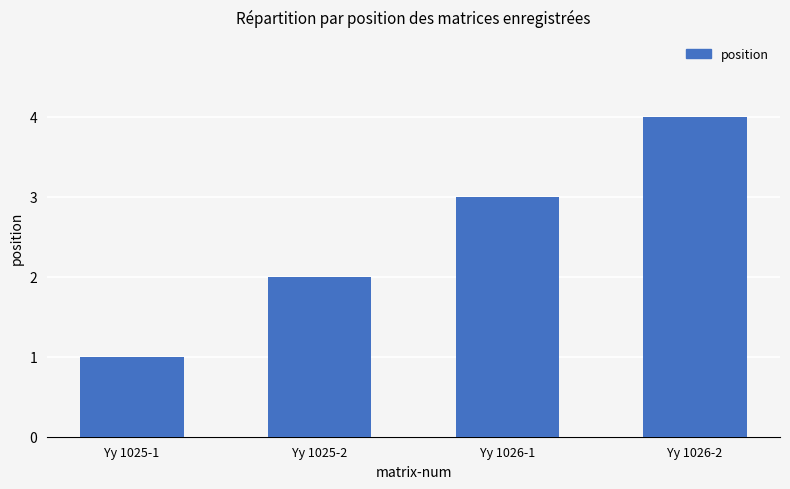

Which category has the highest value across all series?

Yy 1026-2